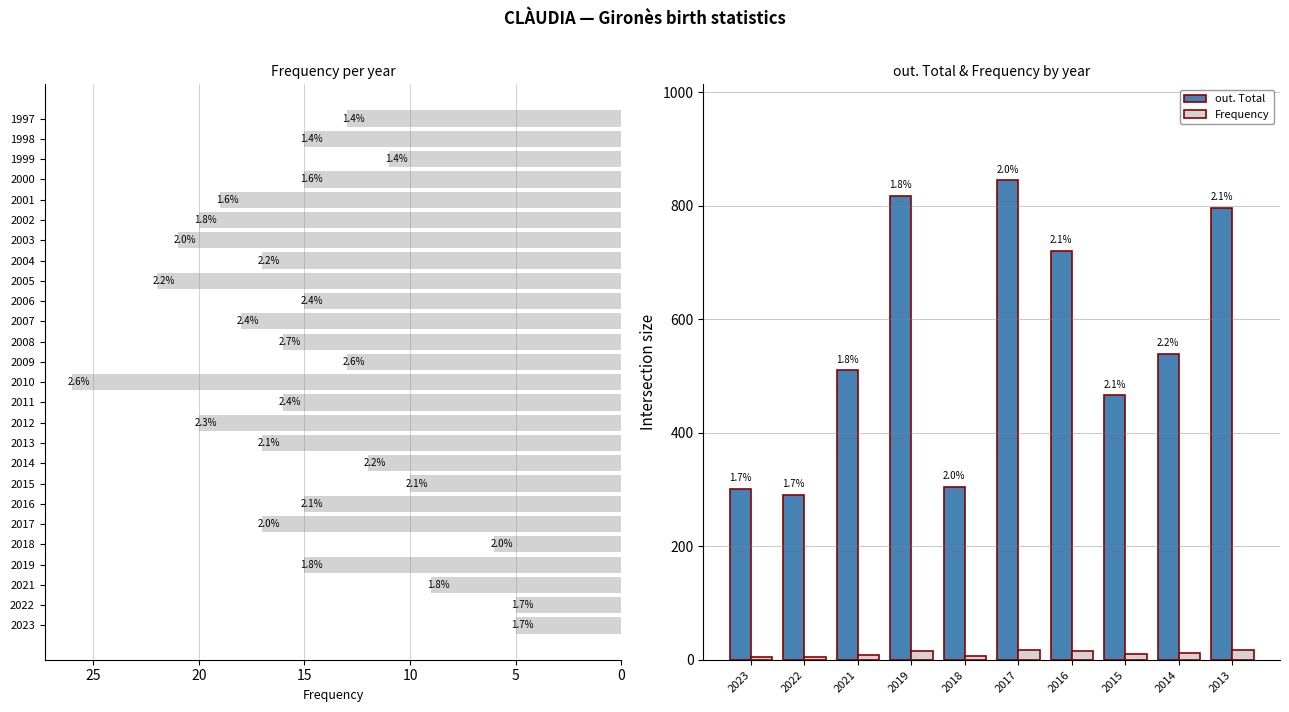

Reading left to right, what are all the values shown in this chart?

Frequency: 5	5	9	15	6	17	15	10	12	17
out. Total: 301	290	510	817	305	845	721	466	539	796